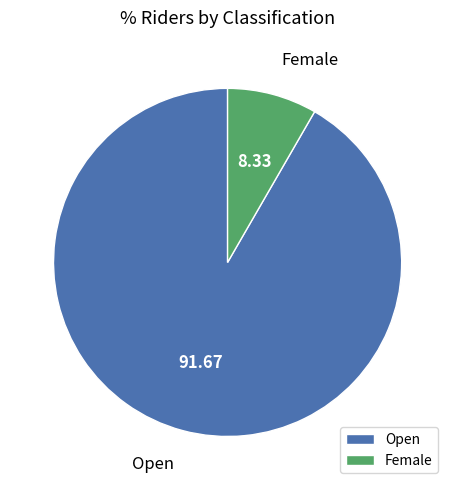

Rank the categories by value from lowest to highest.

Female, Open